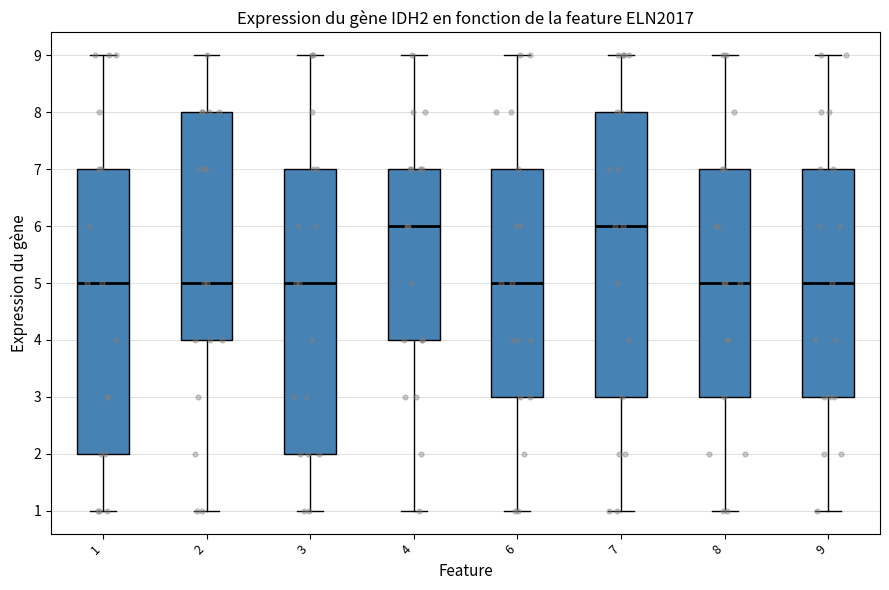

Reading left to right, read every box against the y-axis: the position of its median line, the range the box covers, and the ends of its whiskers. The values are not printed on the chart, so give them approximately, as read against the axis.

1: median 5, box 2 to 7, whiskers 1 to 9
2: median 5, box 4 to 8, whiskers 1 to 9
3: median 5, box 2 to 7, whiskers 1 to 9
4: median 6, box 4 to 7, whiskers 1 to 9
6: median 5, box 3 to 7, whiskers 1 to 9
7: median 6, box 3 to 8, whiskers 1 to 9
8: median 5, box 3 to 7, whiskers 1 to 9
9: median 5, box 3 to 7, whiskers 1 to 9